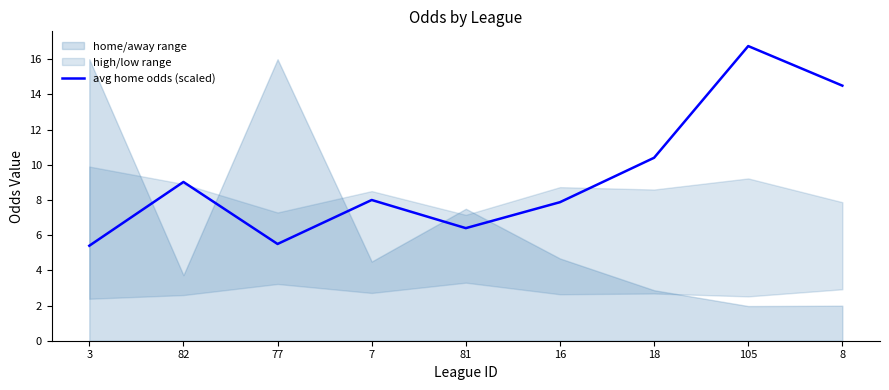

What is the label of the 5th point from the left?

81